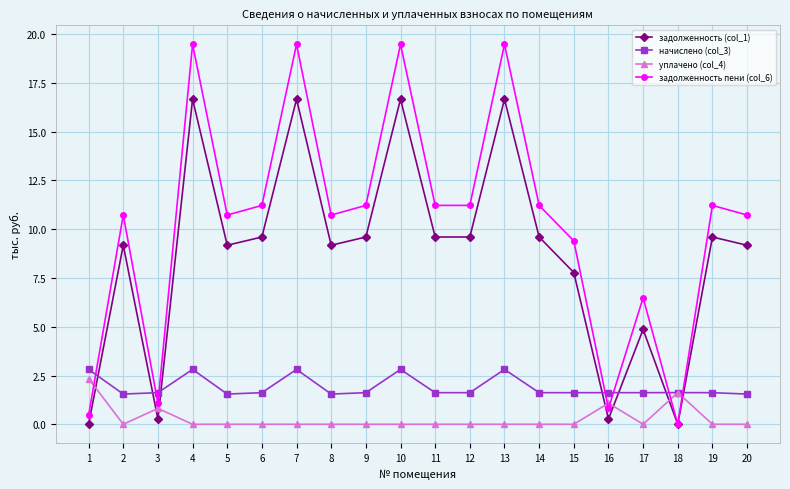

Rank the series by their average value, from lowest to highest.

уплачено (col_4), начислено (col_3), задолженность (col_1), задолженность пени (col_6)